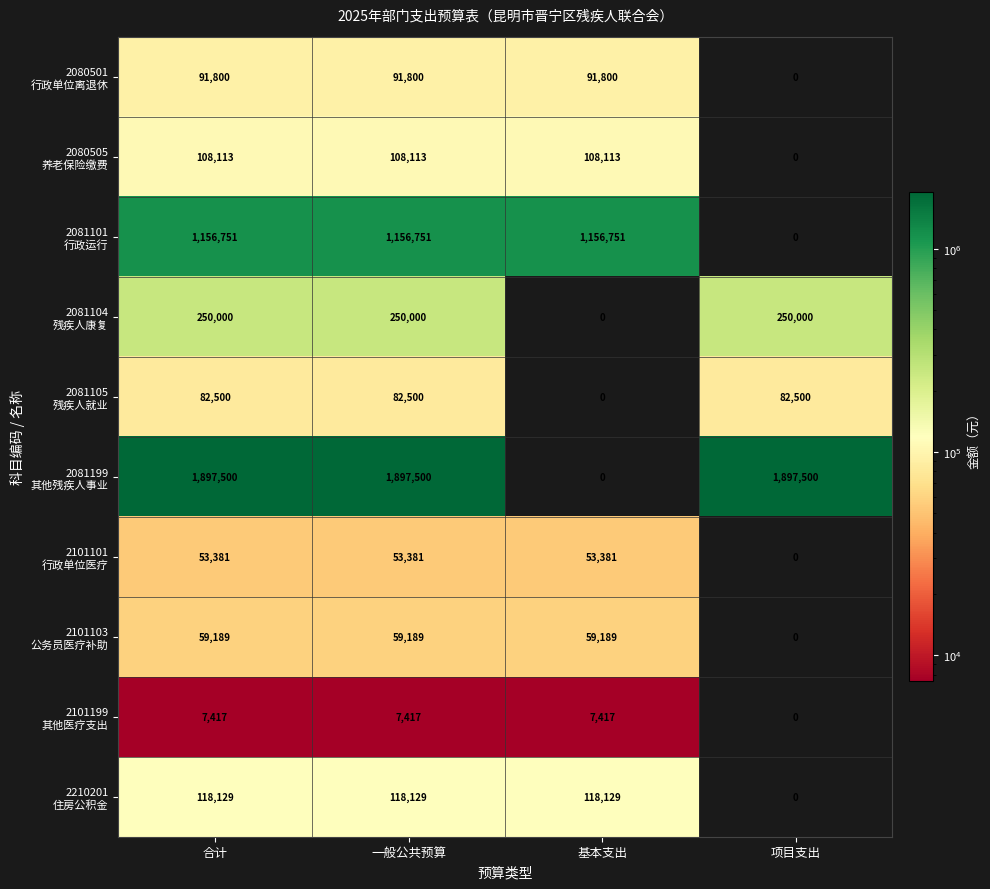

What is the greatest value displayed?

1897500